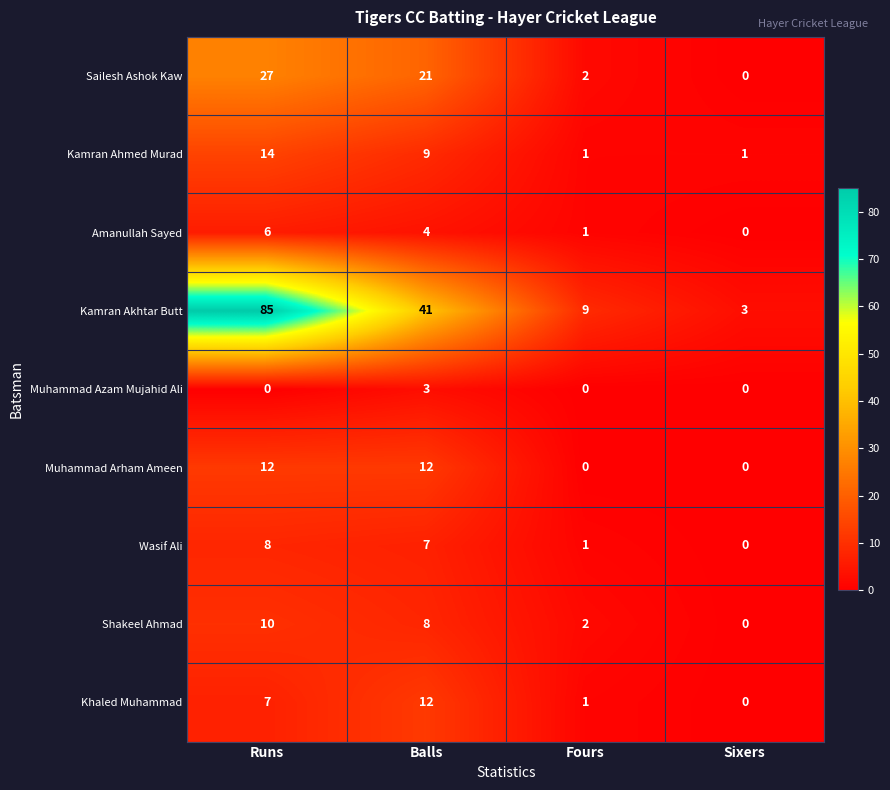

What is the average value of the Amanullah Sayed series?

3